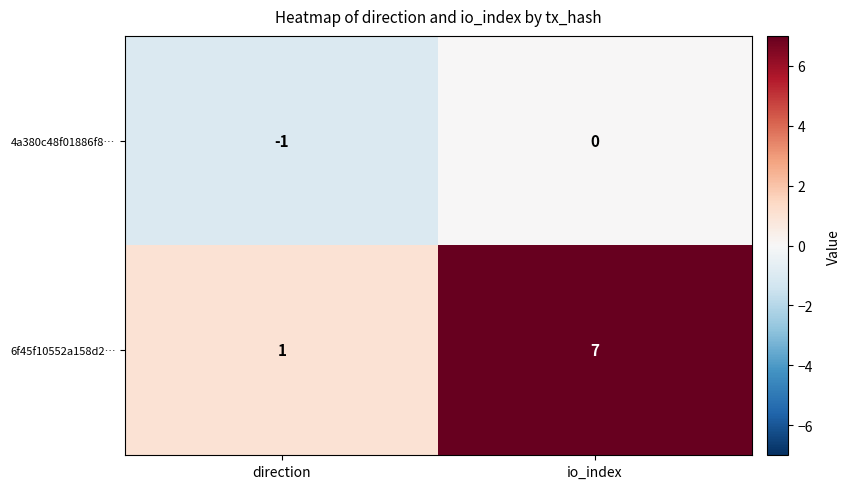

At which category is the sum across all series the highest?

io_index